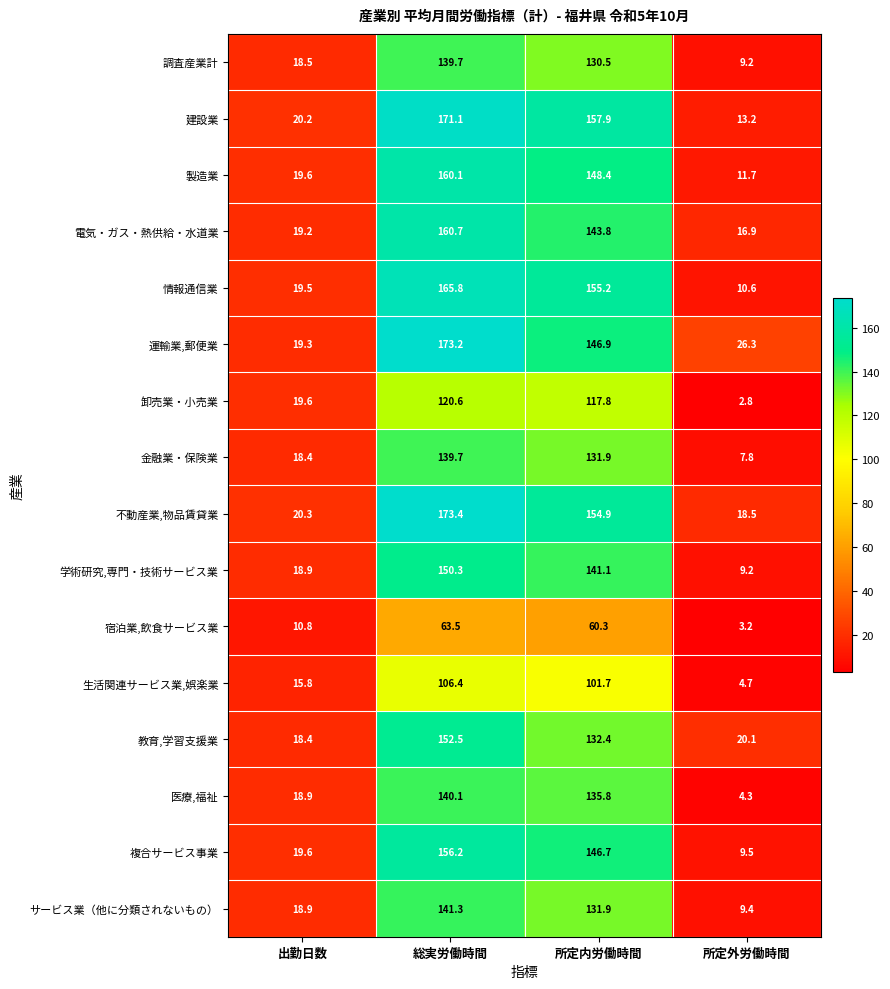

What is the sum of the 複合サービス事業 values at 総実労働時間 and 所定内労働時間?

302.9